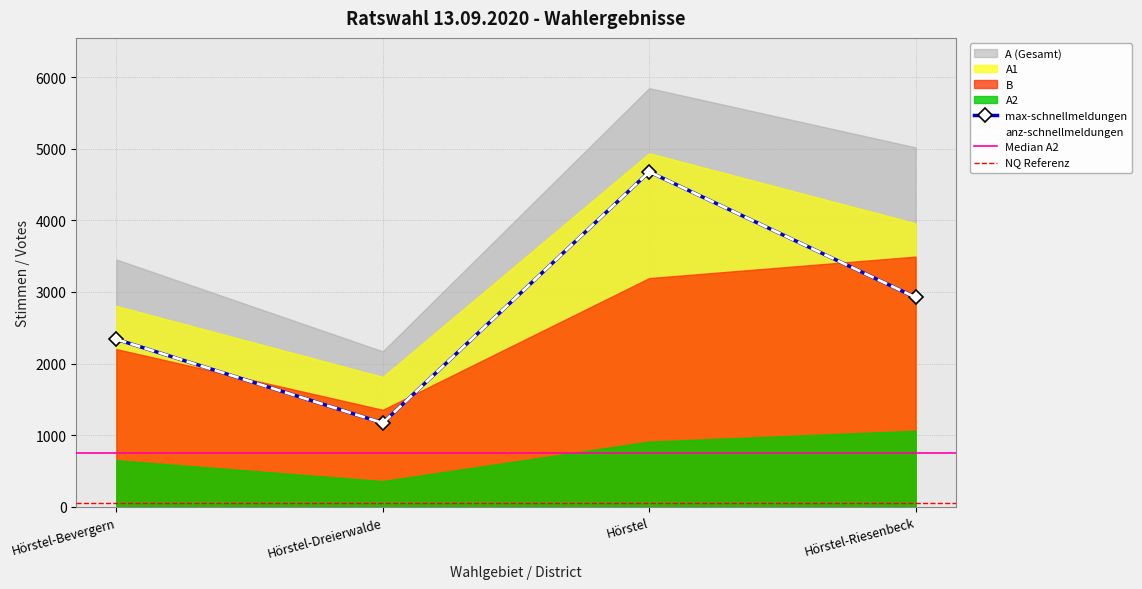

Between Hörstel-Bevergern and Hörstel-Riesenbeck, which series saw the biggest shift?

A